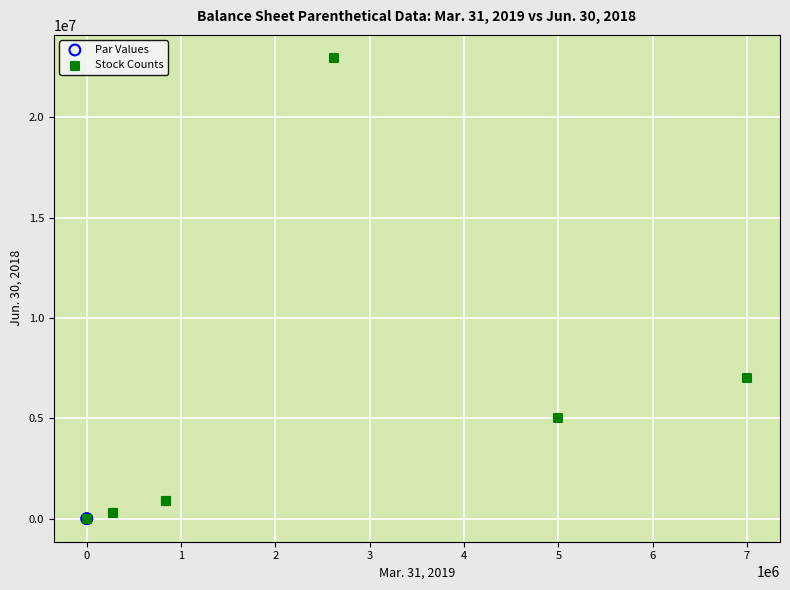

Which series contains the highest Y value?

Stock Counts